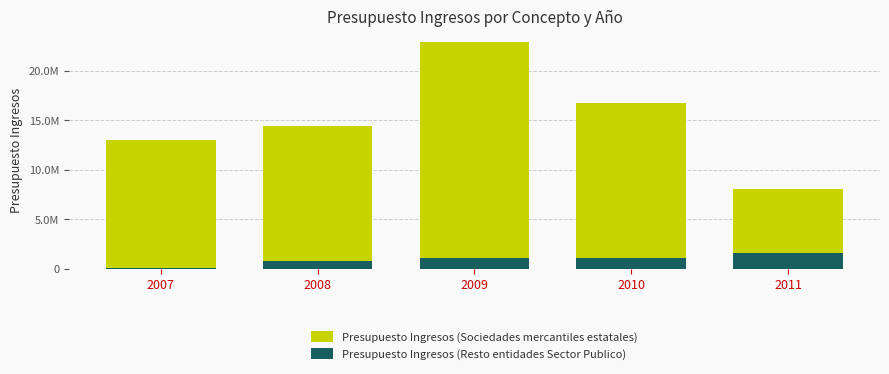

Is it true that Presupuesto Ingresos (Resto entidades Sector Publico) equals 1018000 at 2010?

True